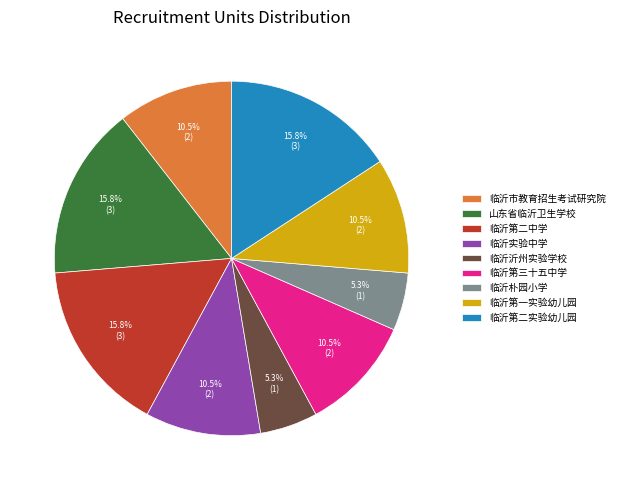

To the nearest percent, what is the combined percentage of 临沂第一实验幼儿园 and 山东省临沂卫生学校?

26%